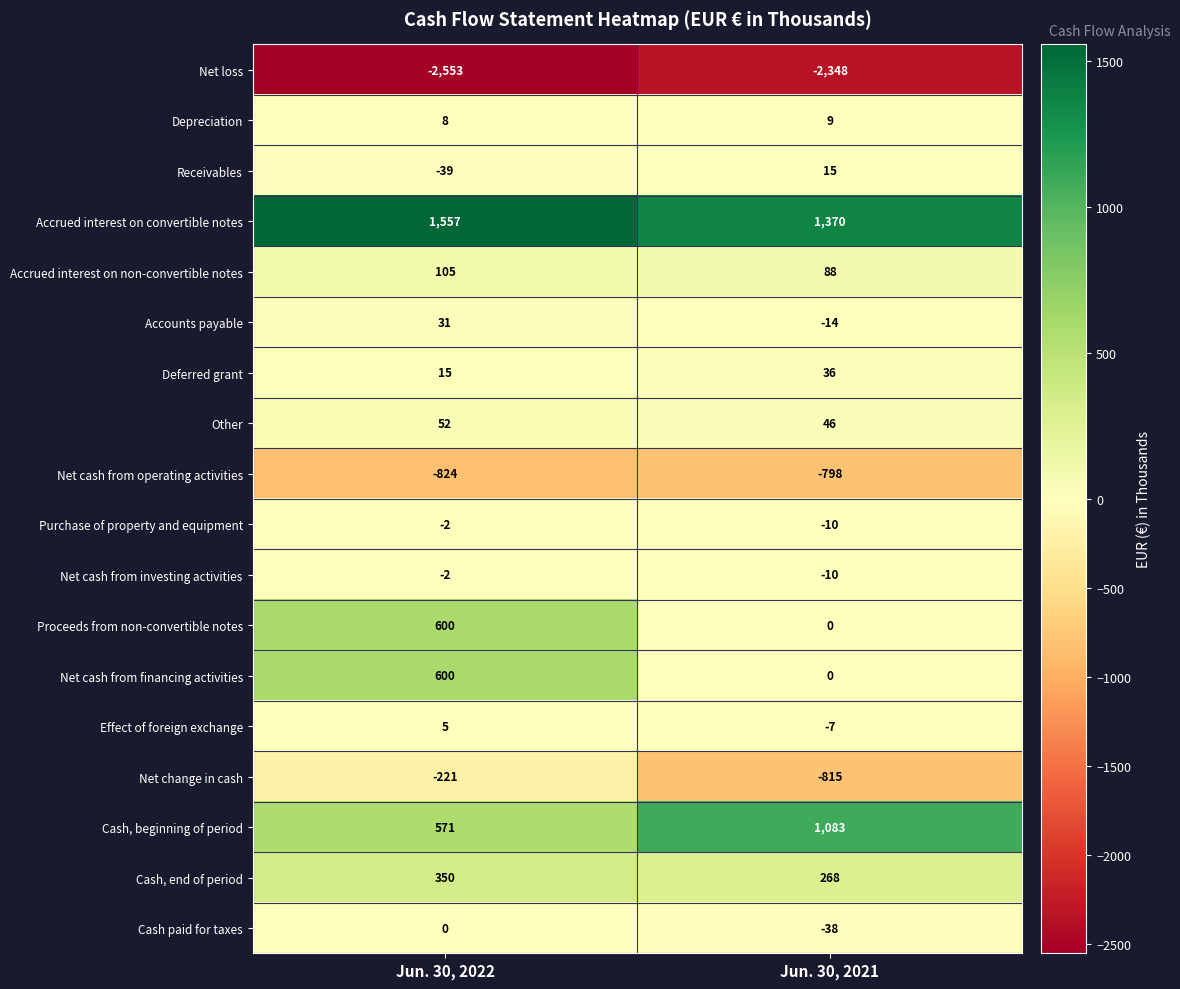

What is the approximate value of Accounts payable at Jun. 30, 2022, to the nearest 5?

30